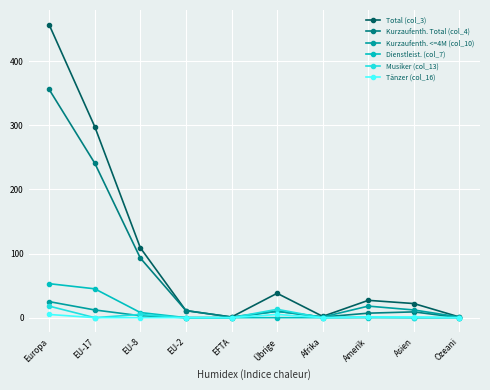

Is it true that Kurzaufenth. <=4M (col_10) equals 0 at EFTA?

True